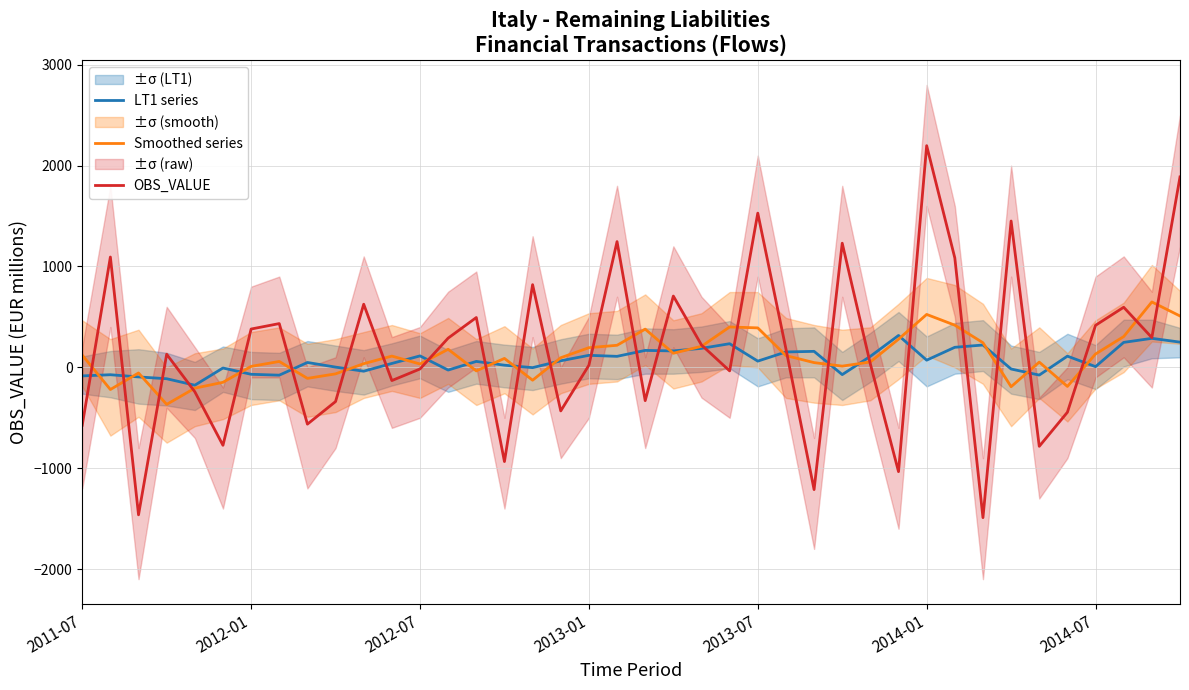

How many data points in OBS_VALUE are less than 183?

20